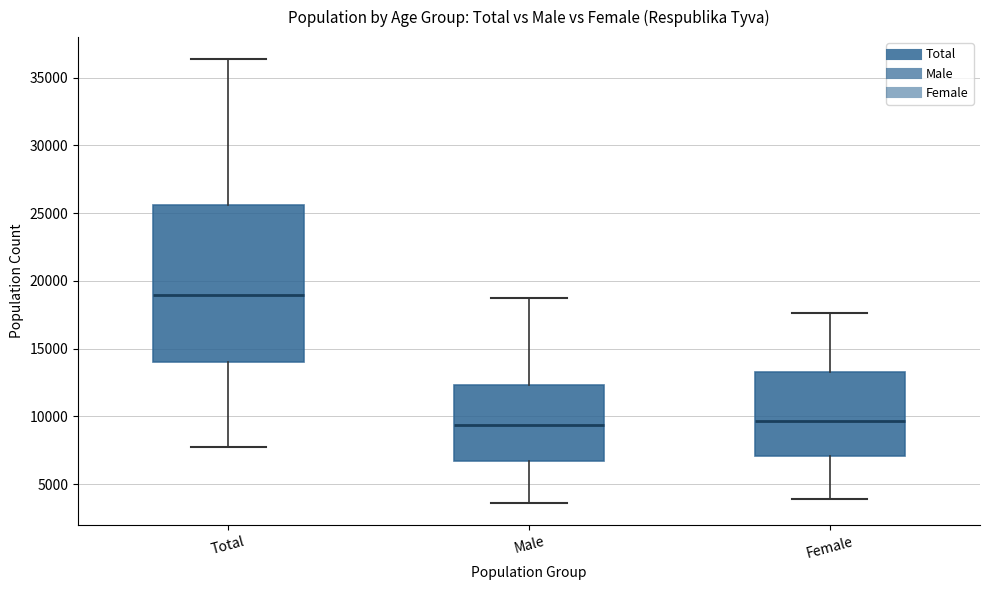

Reading left to right, transcribe this box plot: for each box, give where its median line is, the range the box spans, and where its two whiskers end, as read against the y-axis. The values are not printed on the chart, so give them approximately, as read against the axis.

Total: median 19000, box 14000 to 25500, whiskers 7500 to 36500
Male: median 9500, box 6500 to 12500, whiskers 3500 to 19000
Female: median 9500, box 7000 to 13500, whiskers 4000 to 17500